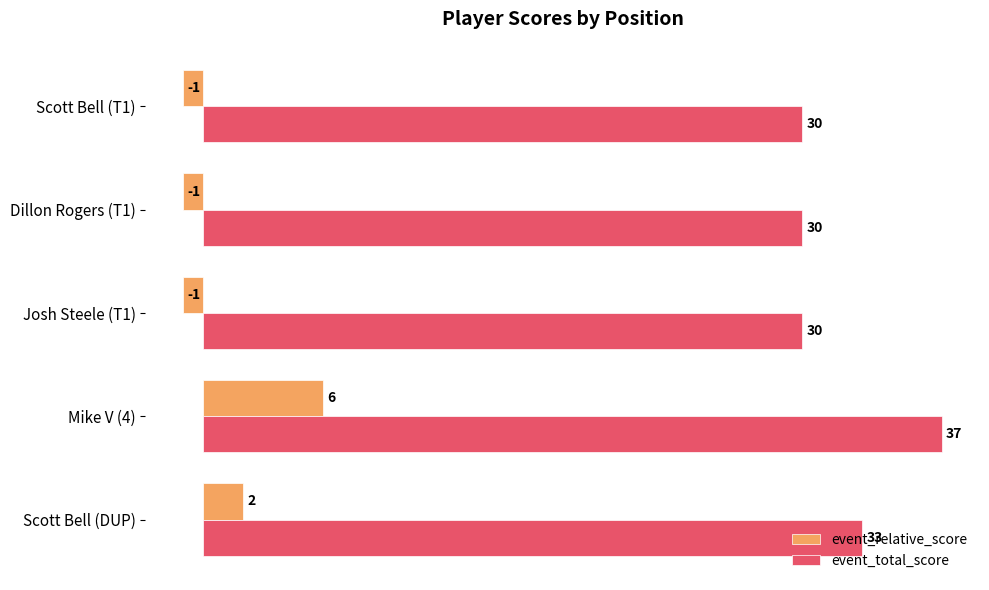

Rank the series by their maximum value, from highest to lowest.

event_total_score, event_relative_score